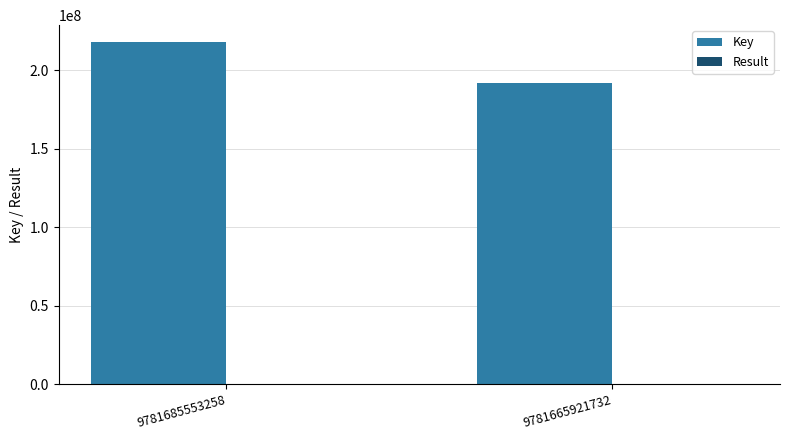

Which series has the largest total across all categories?

Key